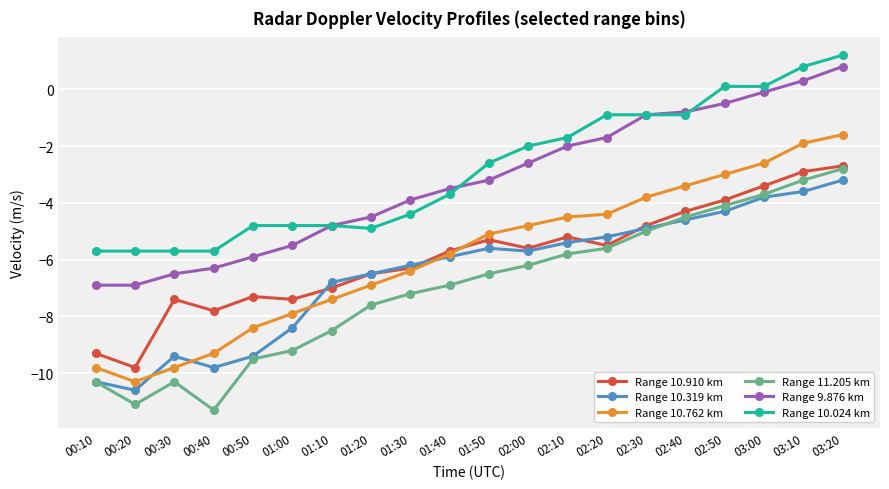

What is the sum of the Range 10.762 km values at 00:40 and 01:00?

-17.2